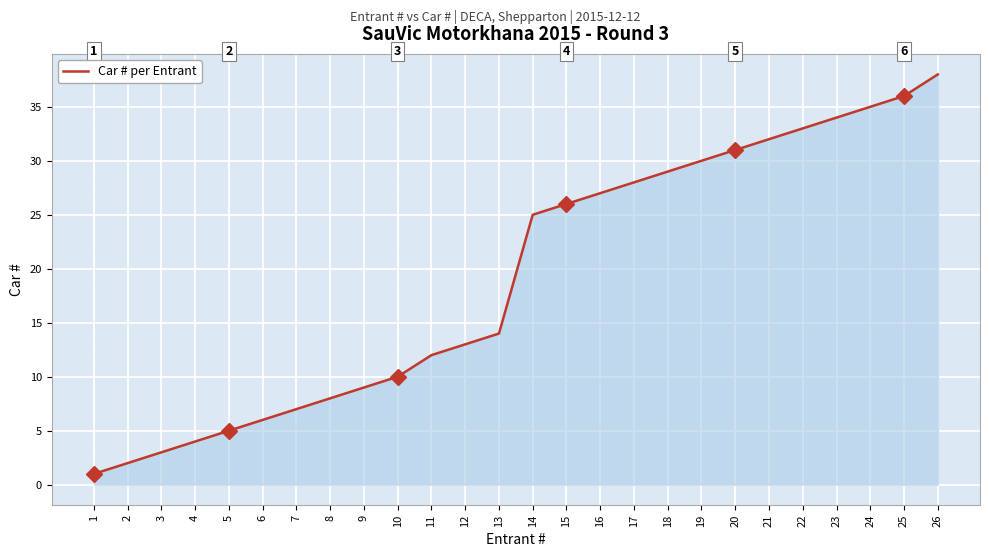

Reading right to left, what are all the values shown in this chart?

26=38	25=36	24=35	23=34	22=33	21=32	20=31	19=30	18=29	17=28	16=27	15=26	14=25	13=14	12=13	11=12	10=10	9=9	8=8	7=7	6=6	5=5	4=4	3=3	2=2	1=1